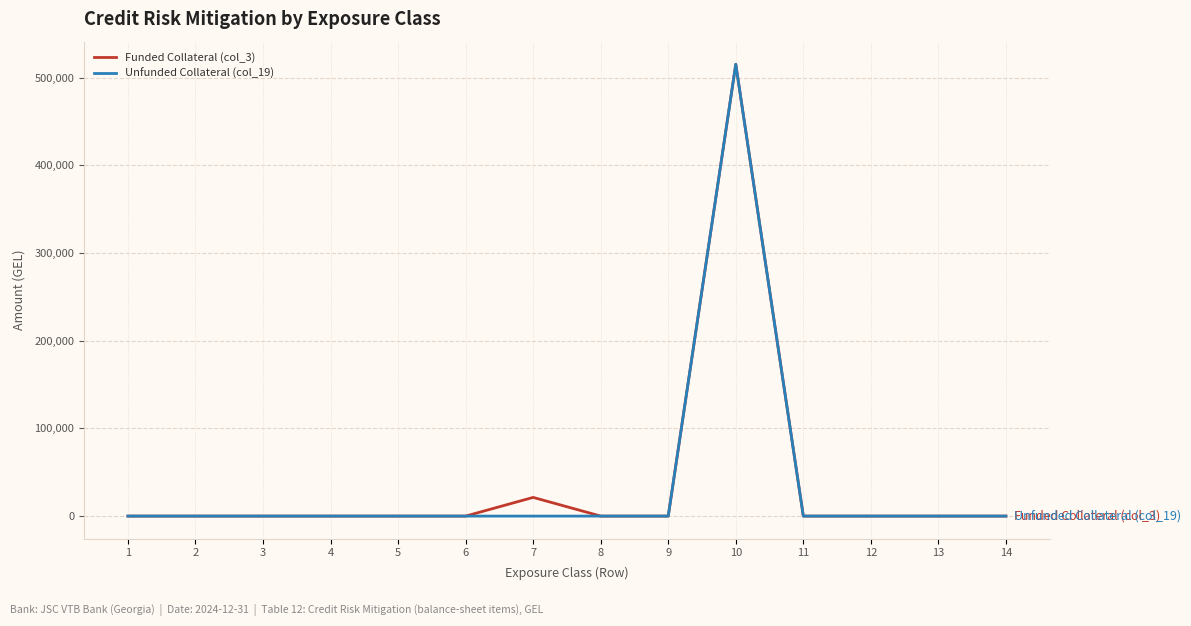

How many lines are shown in the chart?

2